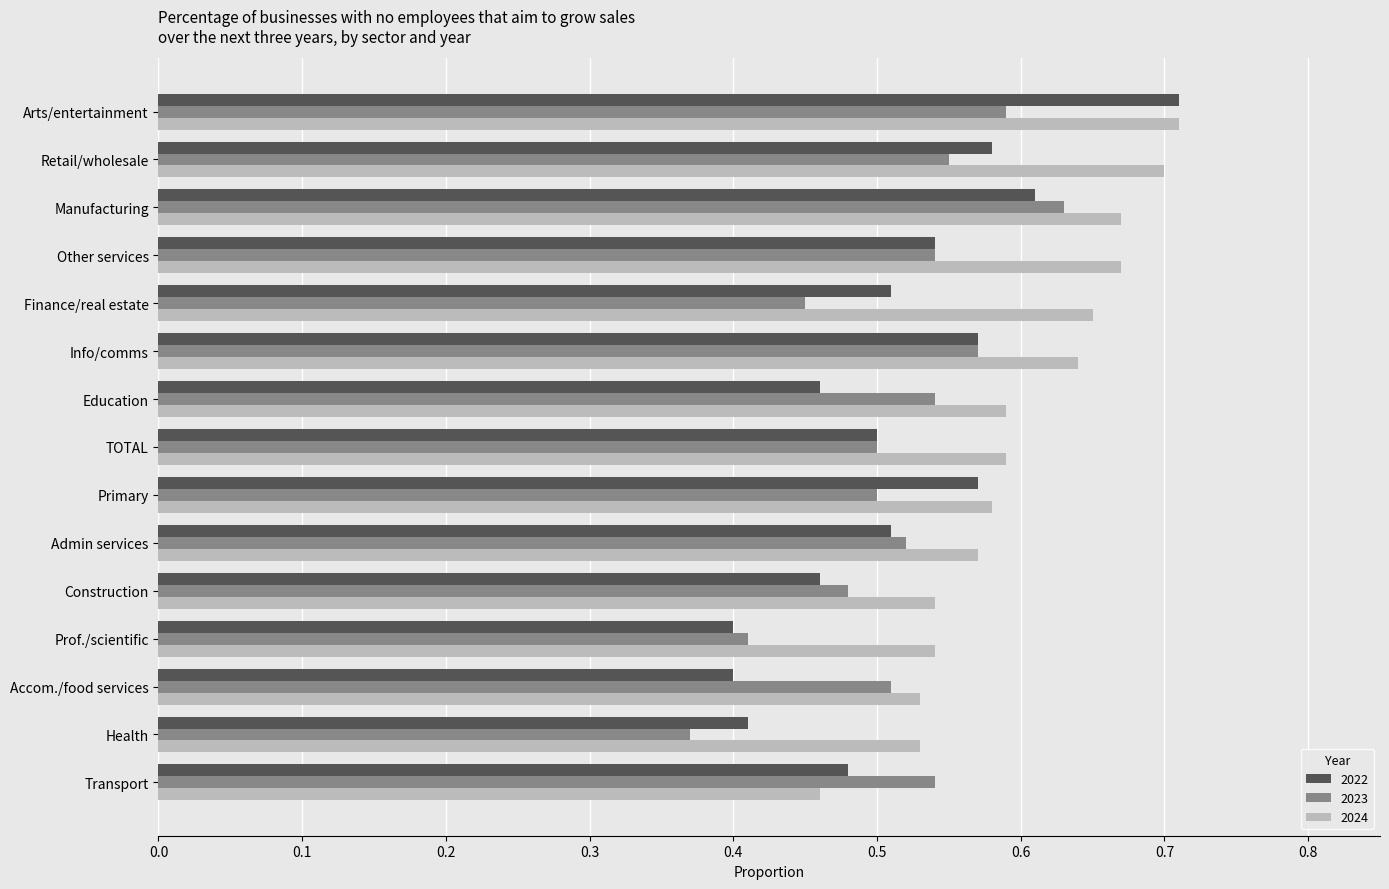

Between TOTAL and Health, which series saw the biggest shift?

2023